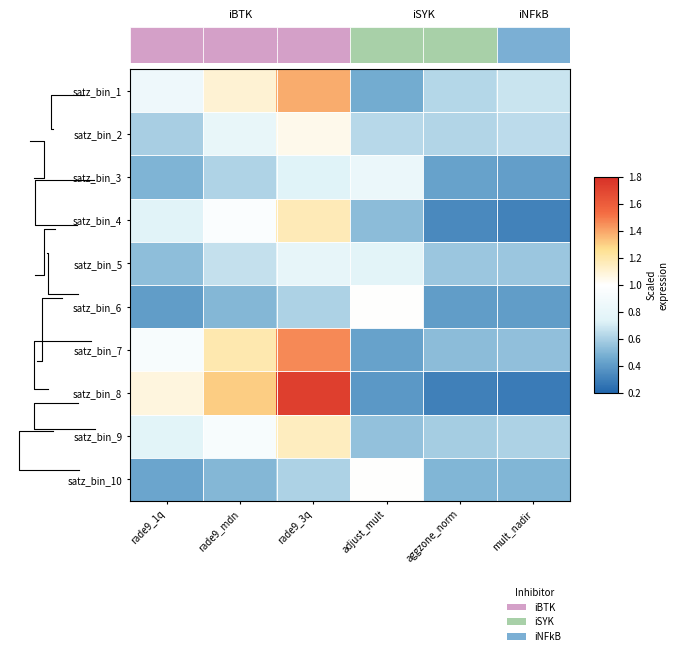

How many values in the satz_bin_8 series exceed 1?

3